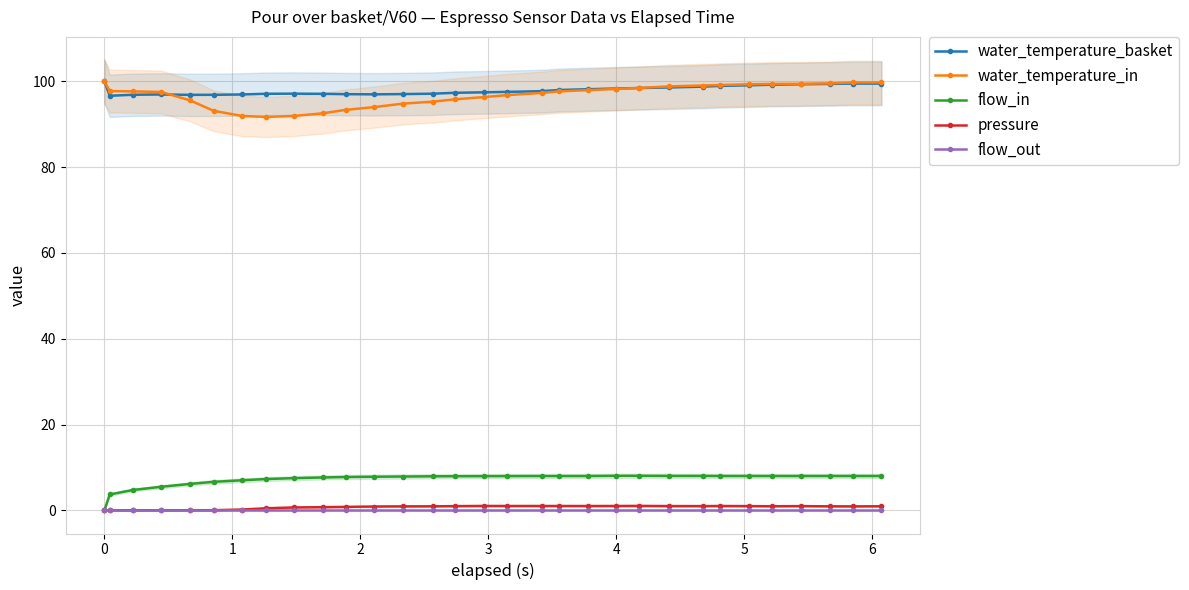

Reading right to left, what are all the values shown in this chart?

water_temperature_basket: 99.5	99.5	99.4	99.3	99.2	99.1	98.9	98.8	98.6	98.4	98.3	98.2	98.0	97.7	97.5	97.4	97.3	97.1	97.0	97.0	97.0	97.1	97.1	97.1	96.9	96.9	96.8	96.9	96.9	96.6	100.0
water_temperature_in: 99.7	99.7	99.5	99.4	99.4	99.3	99.1	99.0	98.8	98.5	98.2	97.9	97.7	97.3	96.8	96.3	95.8	95.3	94.8	94.0	93.3	92.5	91.9	91.7	91.9	93.1	95.5	97.5	97.7	97.7	100.0
flow_in: 8.0	8.0	8.0	8.0	8.0	8.0	8.0	8.0	8.0	8.1	8.1	8.0	8.0	8.0	8.0	8.0	8.0	7.9	7.9	7.8	7.8	7.7	7.5	7.3	7.0	6.6	6.2	5.5	4.7	3.7	0.0
pressure: 0.9	0.9	0.9	1.0	0.9	1.0	1.0	1.0	1.0	1.0	1.0	1.0	1.0	1.0	1.0	1.0	1.0	0.9	0.9	0.9	0.8	0.7	0.7	0.5	0.2	0.0	0.0	0.0	0.0	0.0	0.0
flow_out: -0.0	-0.0	-0.0	-0.0	-0.0	-0.0	-0.0	-0.0	-0.0	-0.0	-0.0	-0.0	-0.0	-0.0	-0.0	-0.0	-0.0	-0.0	-0.0	-0.0	-0.0	-0.0	-0.0	-0.0	-0.0	-0.0	-0.0	-0.0	-0.0	-0.0	0.0